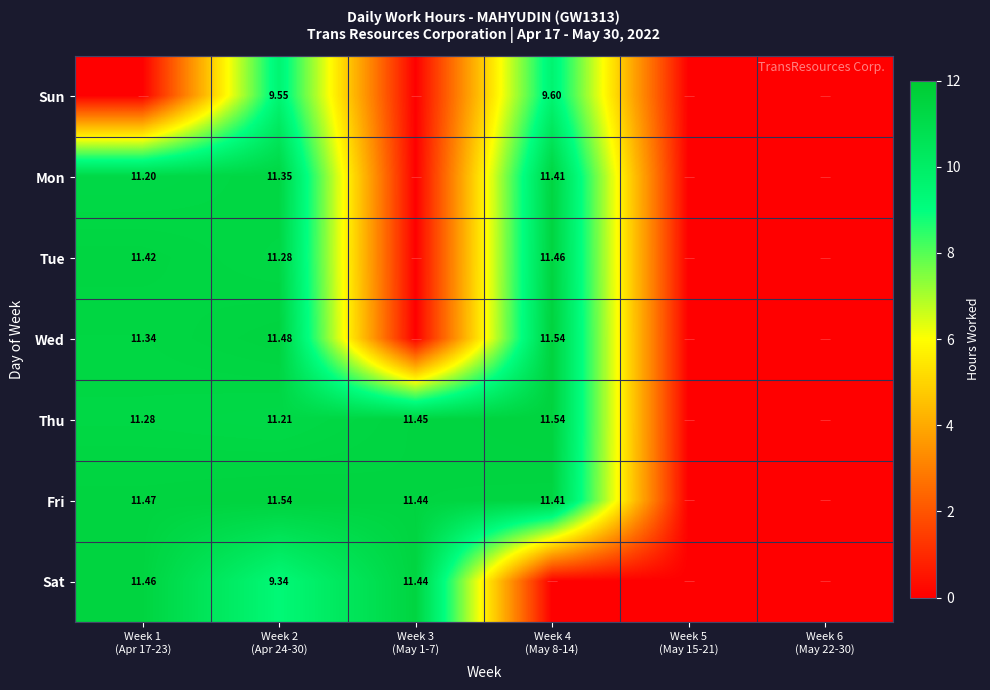

Which series has the largest total across all categories?

Fri